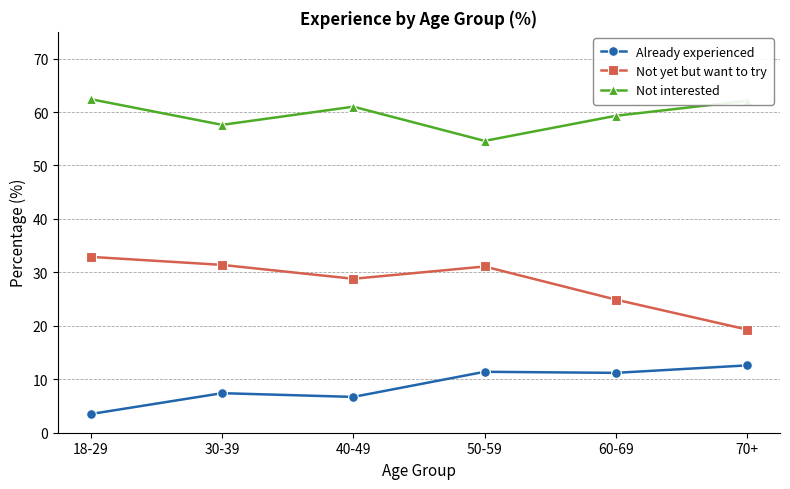

List the series in order of their peak value, lowest first.

Already experienced, Not yet but want to try, Not interested